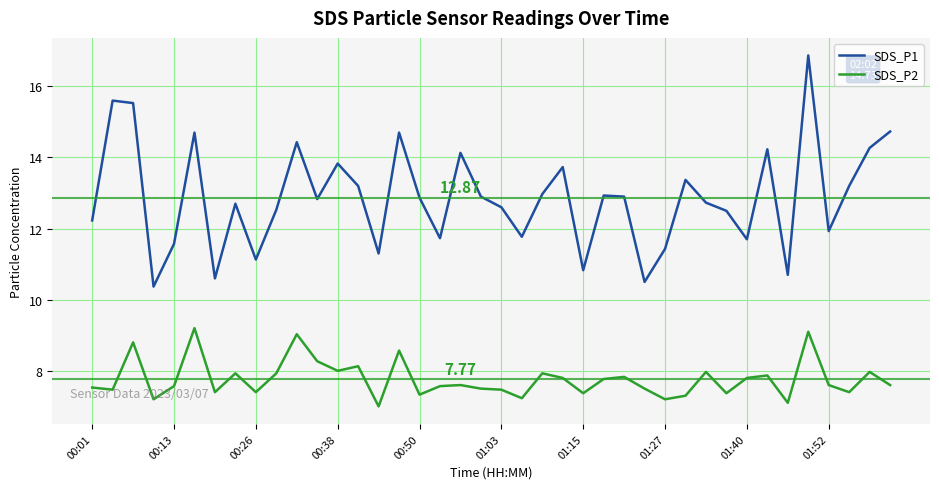

Which series has the largest total across all categories?

SDS_P1